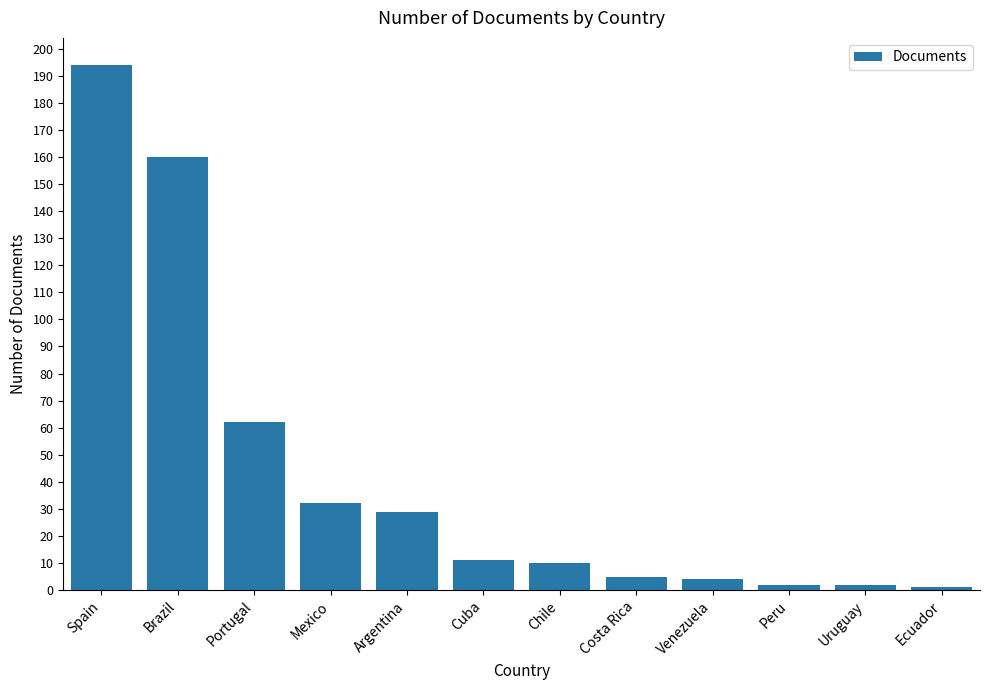

What is the difference between the values at Portugal and Spain?

132